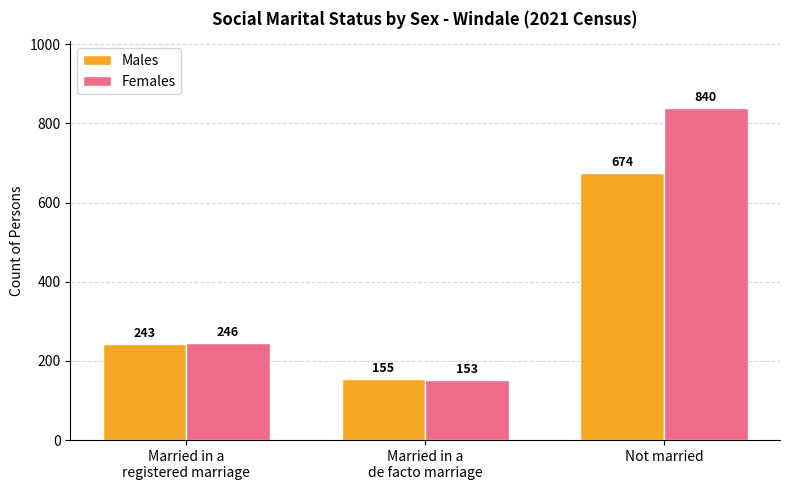

How many bars are there in total?

6